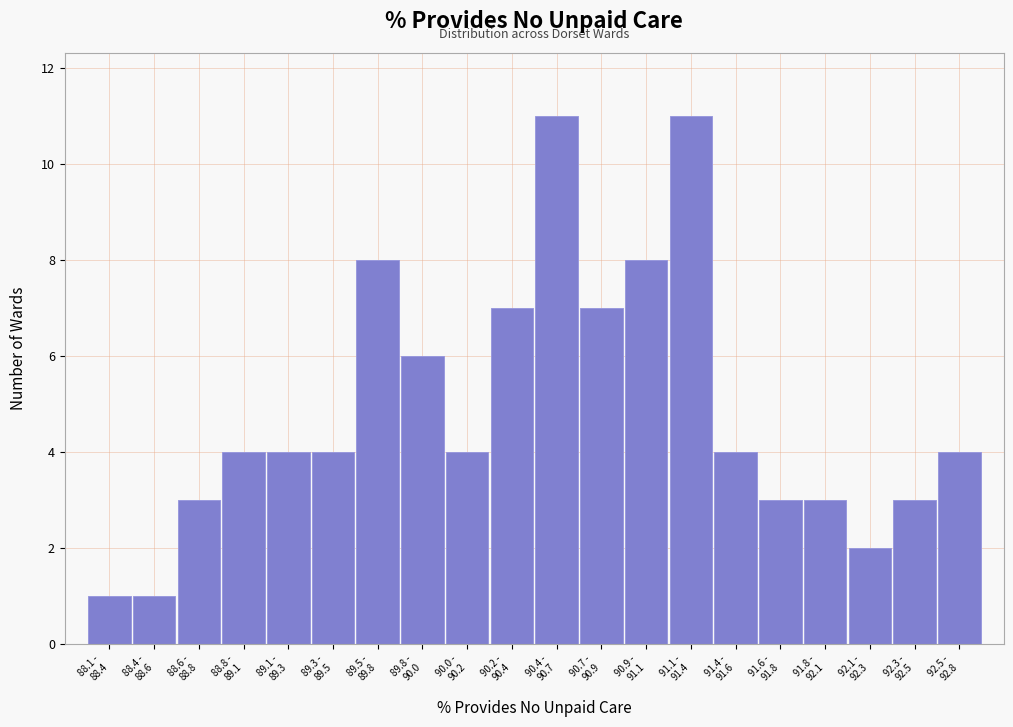

Reading left to right, transcribe all the data shown in this chart.

1	1	3	4	4	4	8	6	4	7	11	7	8	11	4	3	3	2	3	4